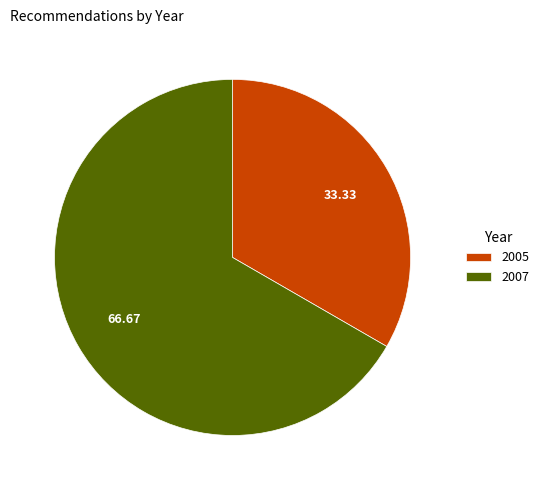

Is there a majority slice in this chart?

Yes